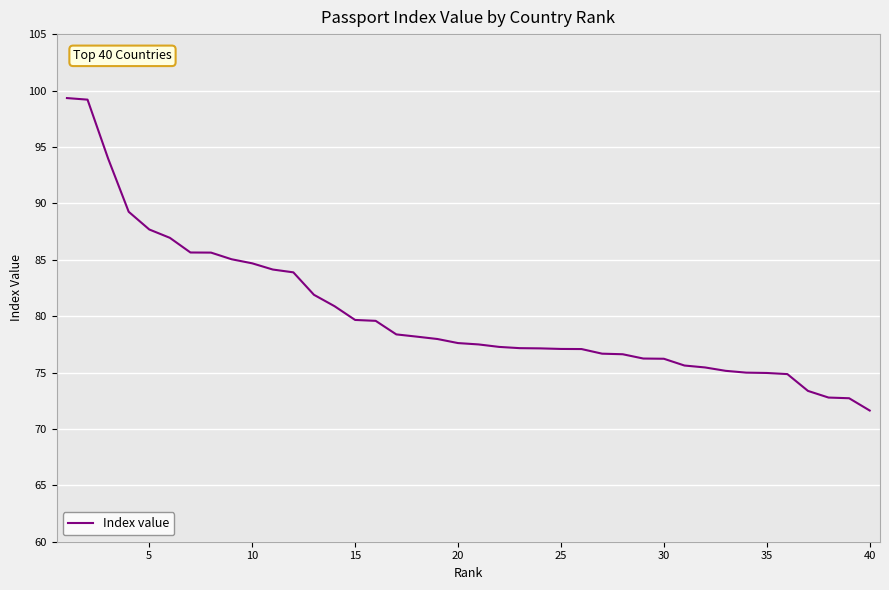

What is the difference between the maximum and minimum values?

27.7